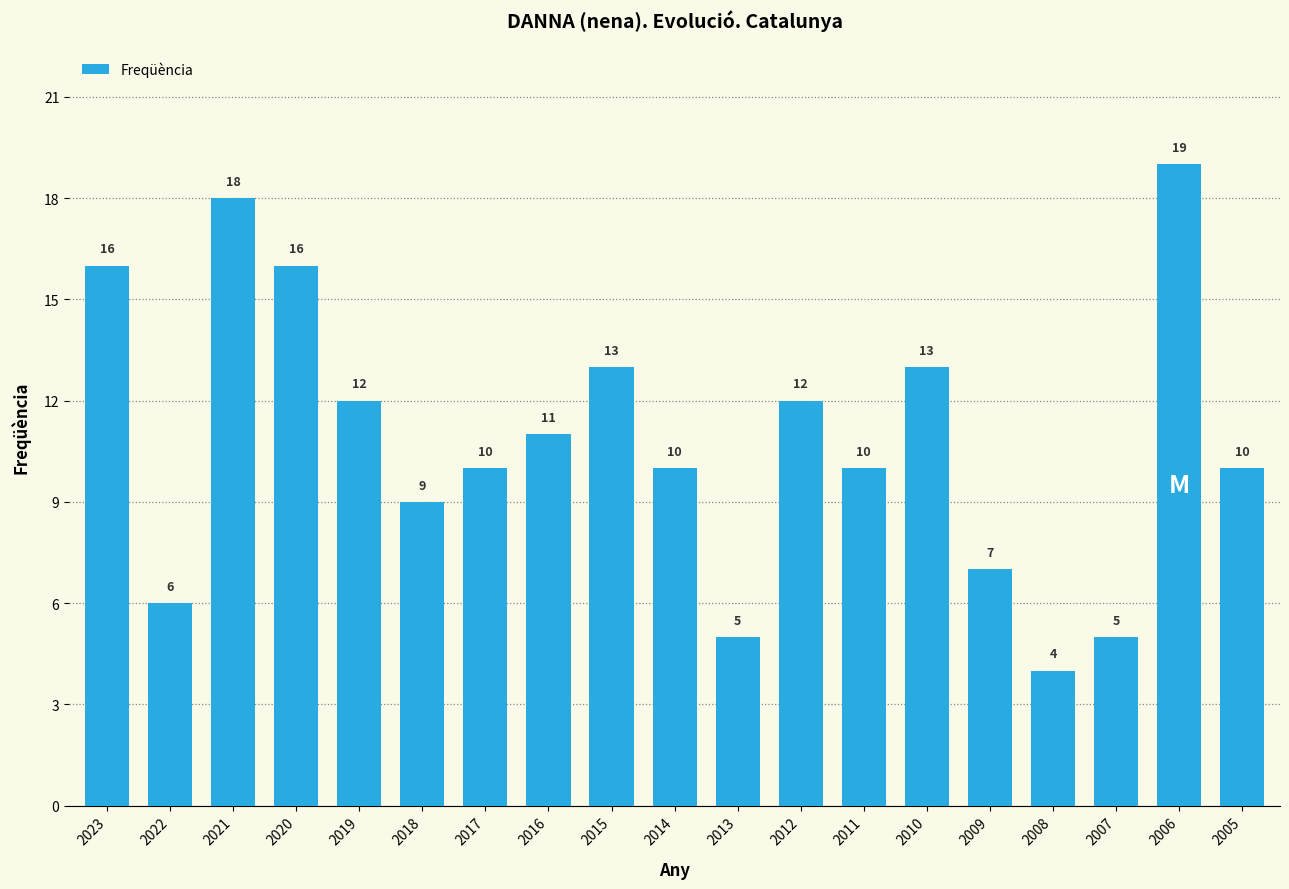

What is the value of the 18th bar from the left?

19